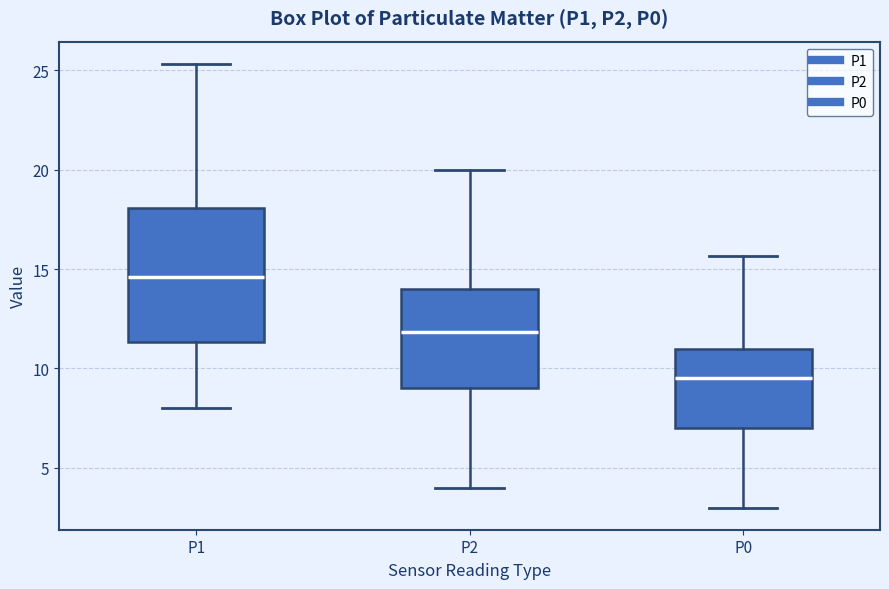

Which box is the tallest, from its lower edge to its upper edge?

P1